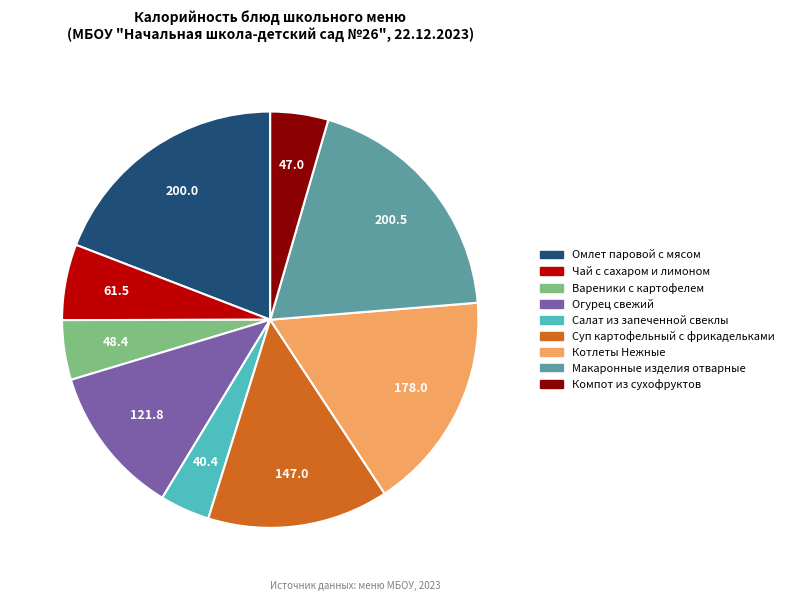

Approximately how many times larger is the value at Вареники с картофелем compared to Компот из сухофруктов?

1.0